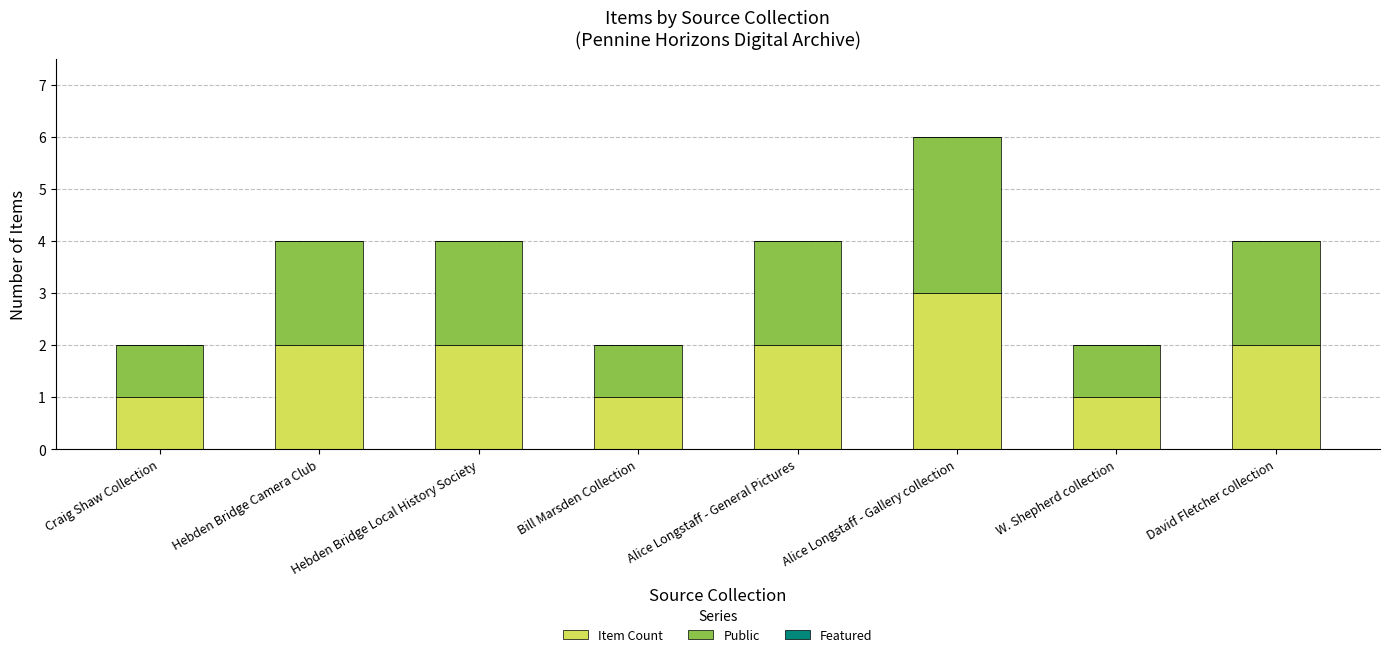

Which category has the highest value in the Item Count series?

Alice Longstaff - Gallery collection